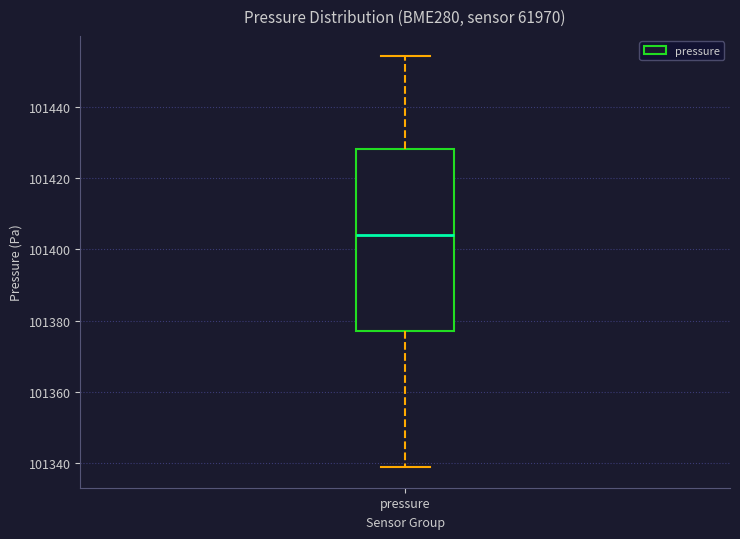

Transcribe this box plot: give where the median line is, the range the box spans, and where the two whiskers end, as read against the y-axis. The values are not printed on the chart, so give them approximately, as read against the axis.

median 101404, box 101378 to 101428, whiskers 101338 to 101454